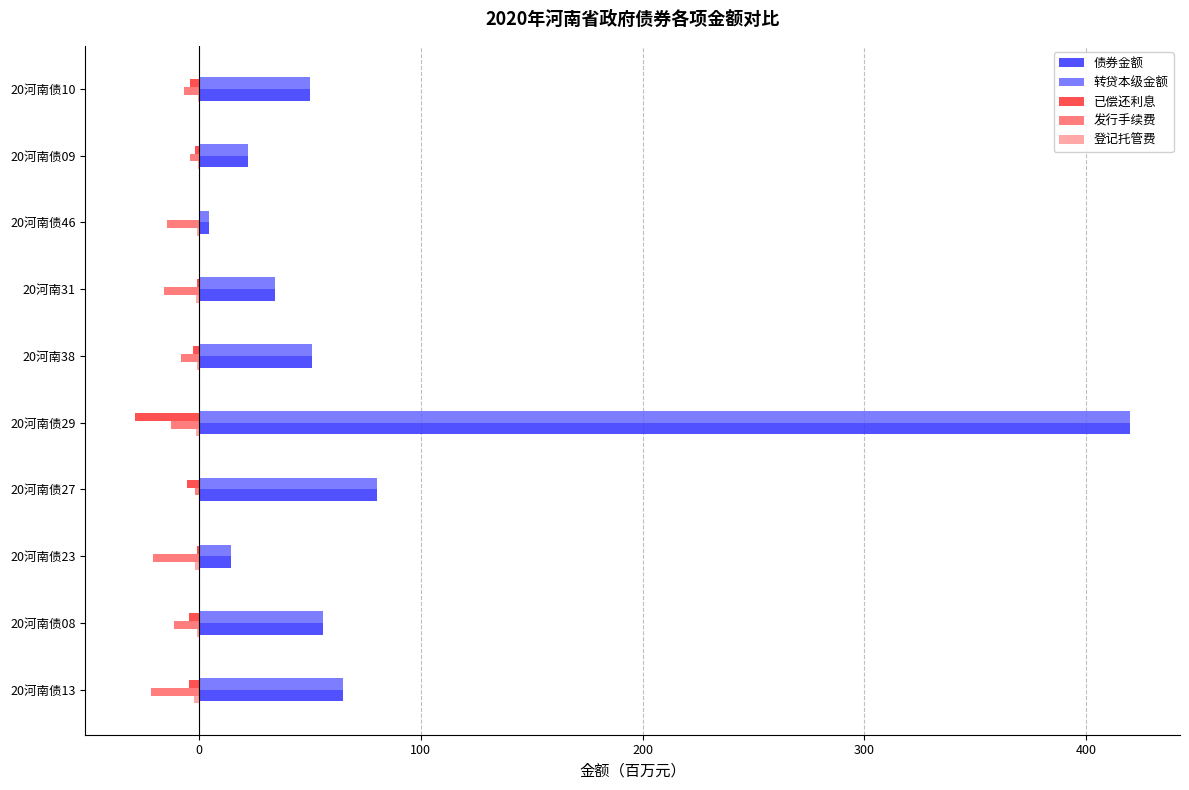

At which label does 债券金额 reach its peak?

20河南债29